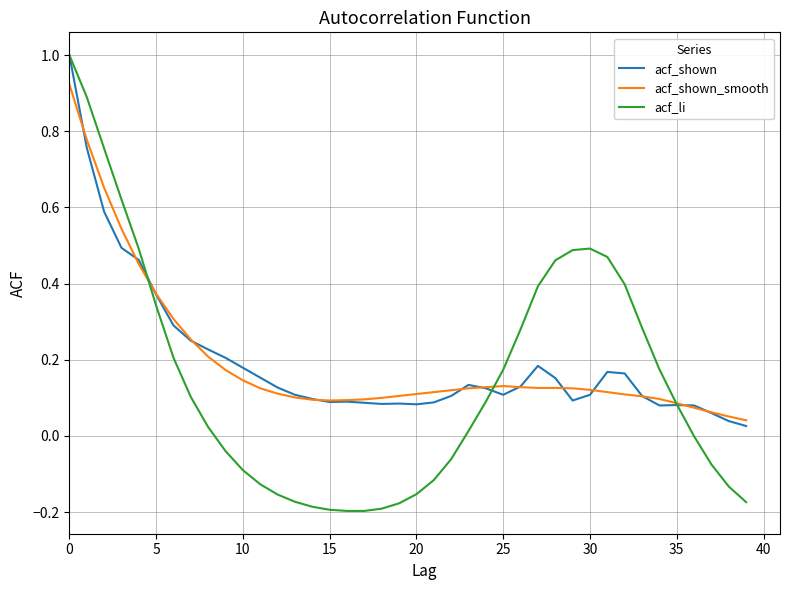

What is the maximum value for acf_shown?

1.0